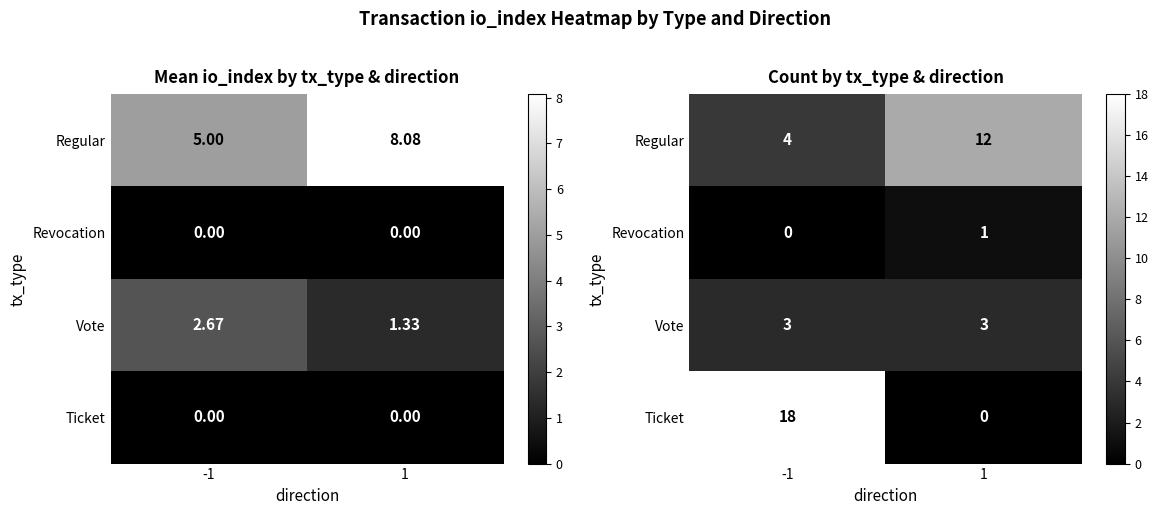

At which category is the sum across all series the highest?

-1